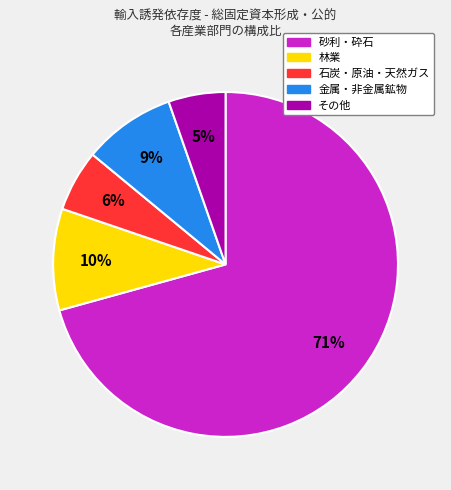

To the nearest percent, what is the difference between the largest and smallest slice percentages?

65%